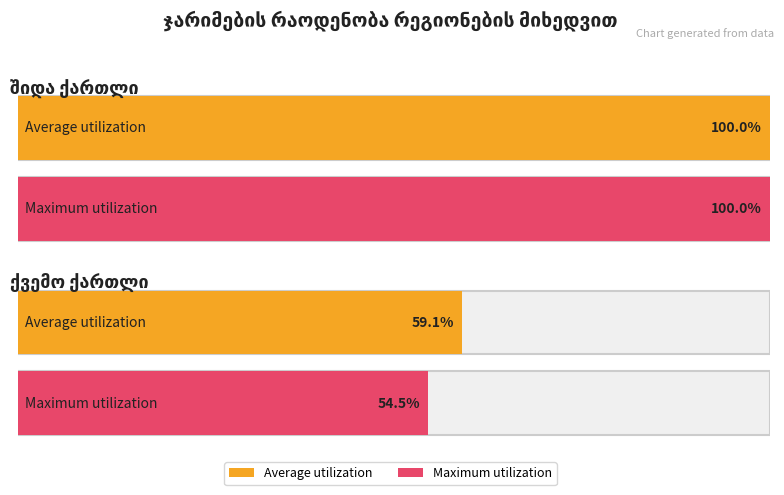

How many bars are there in total?

4